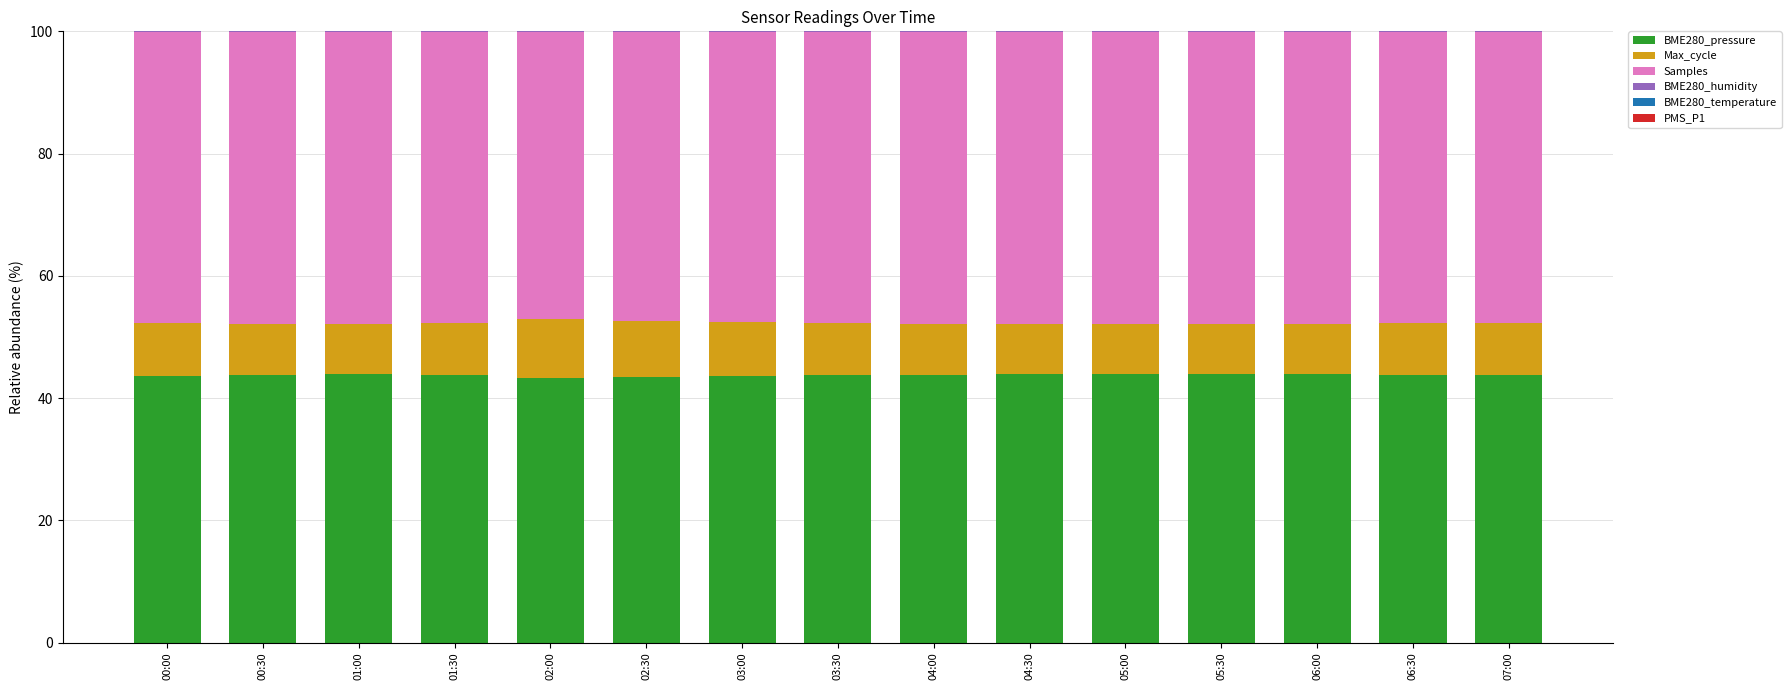

What is the highest value of the BME280_pressure series?

44.0